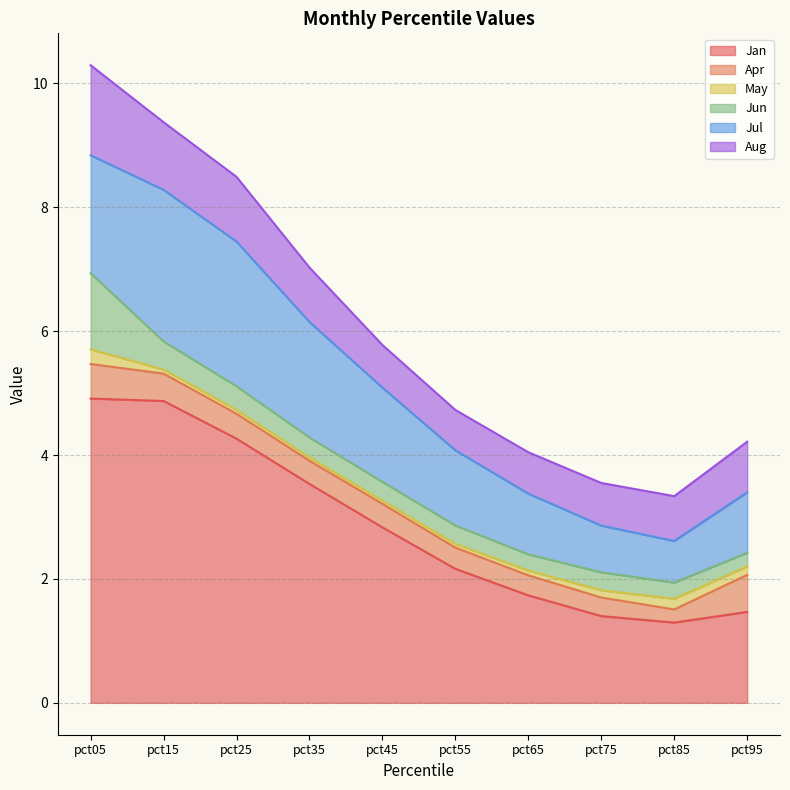

What is the sum of the Jan values at pct05 and pct45?

7.7